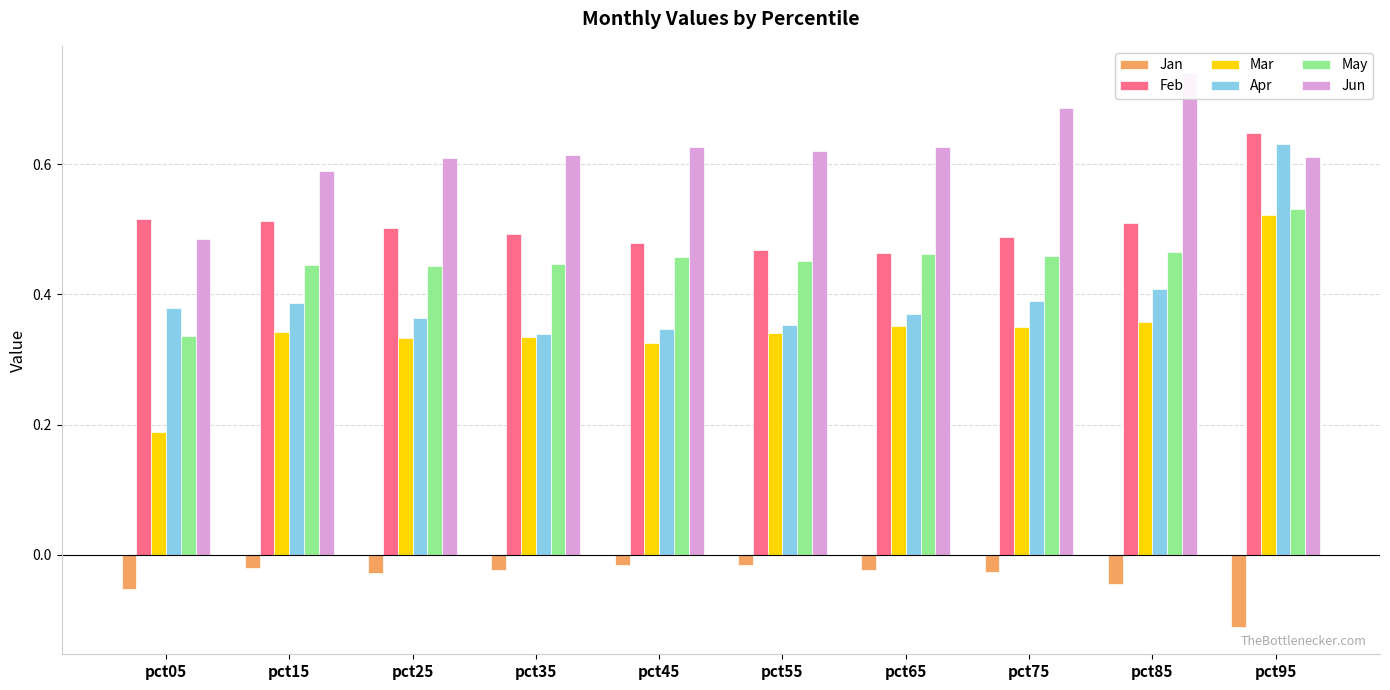

At which label does Jan reach its peak?

pct45